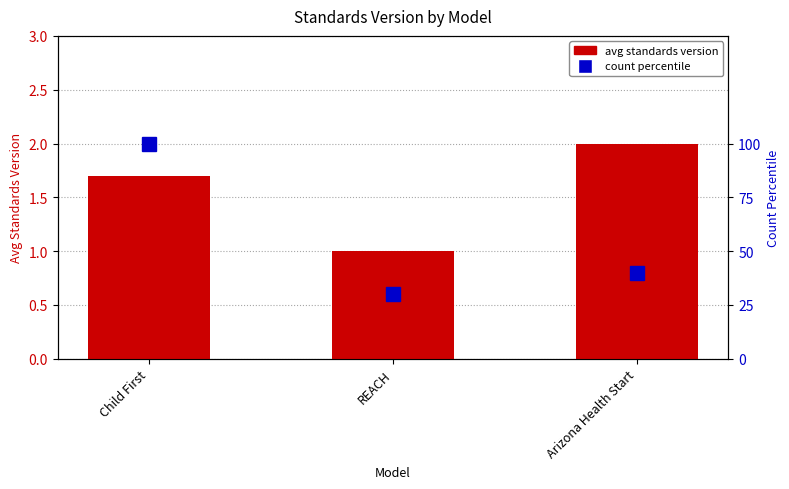

How many groups of bars are there?

3